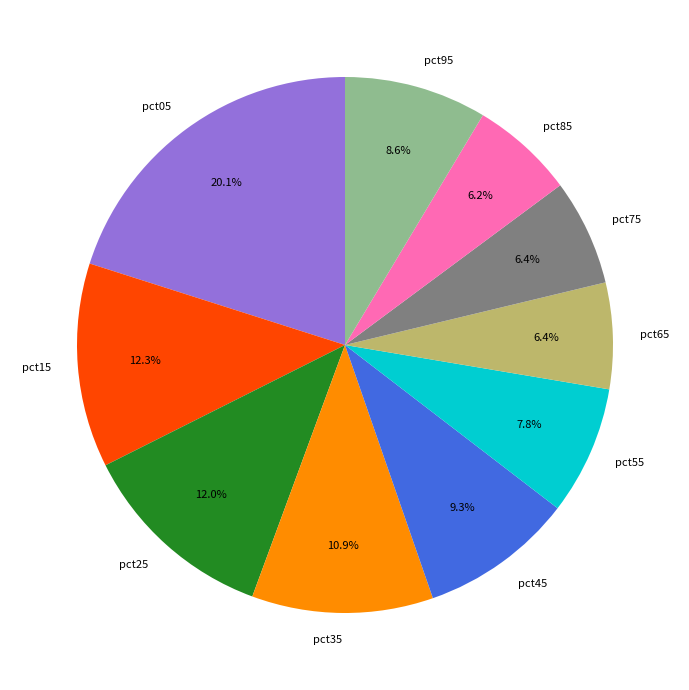

Is there any slice that represents more than half of the pie?

No